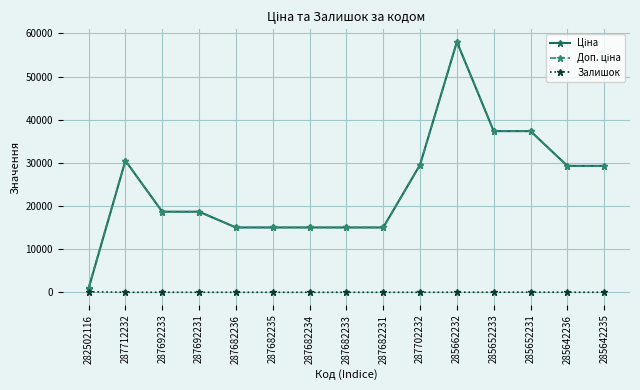

At how many categories does at least one series exceed 33199?

3